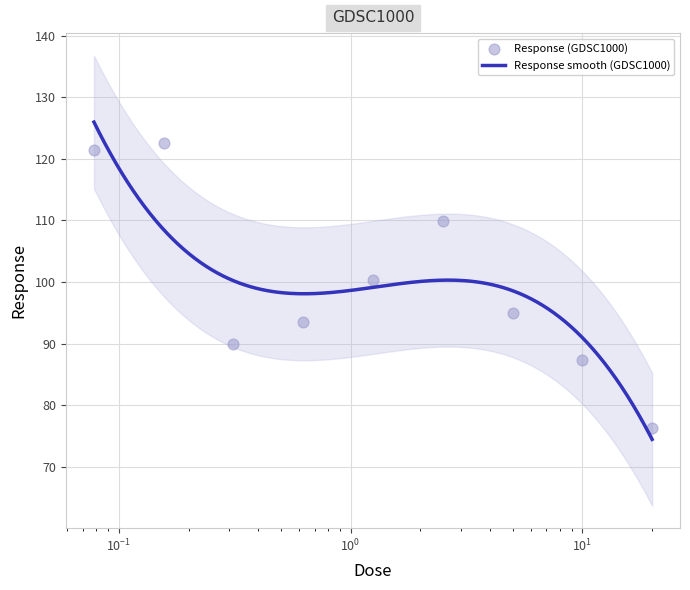

Between 20.0 and 0.15625, which is larger?

0.15625